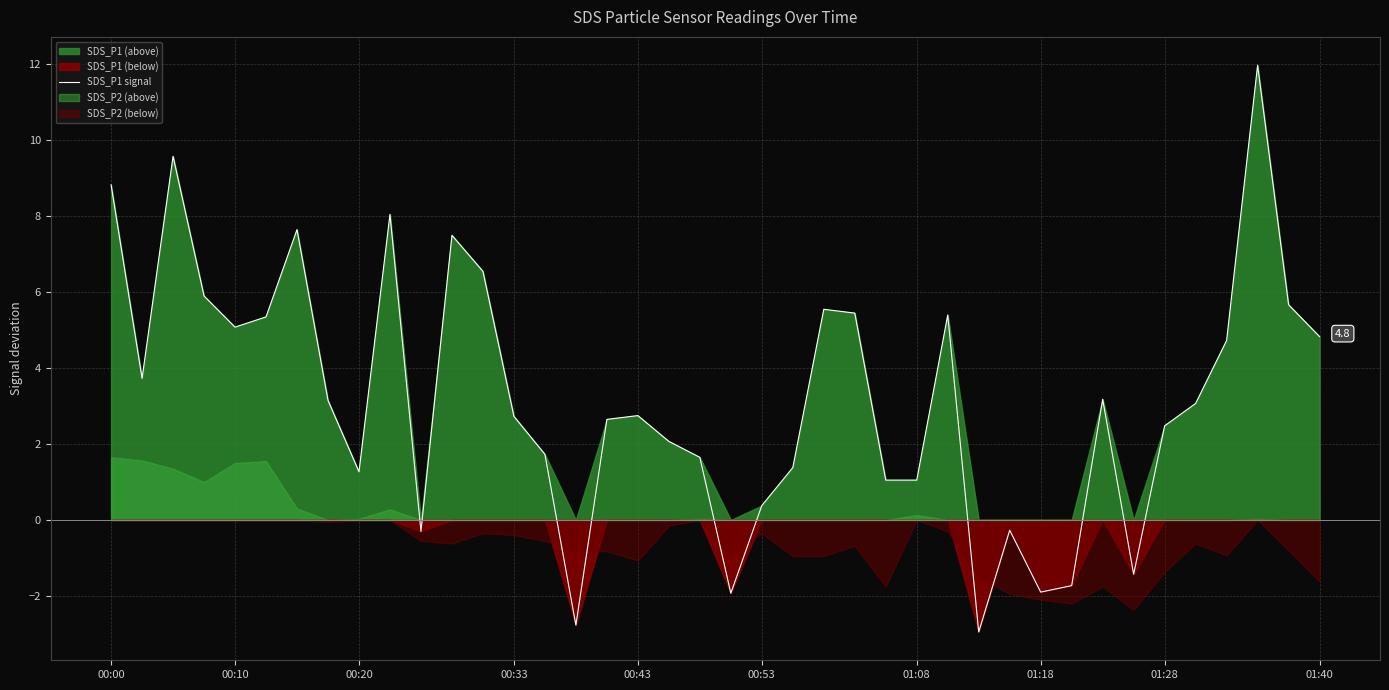

True or false: SDS_P1 signal has a value of 0.4 at 00:53.

True